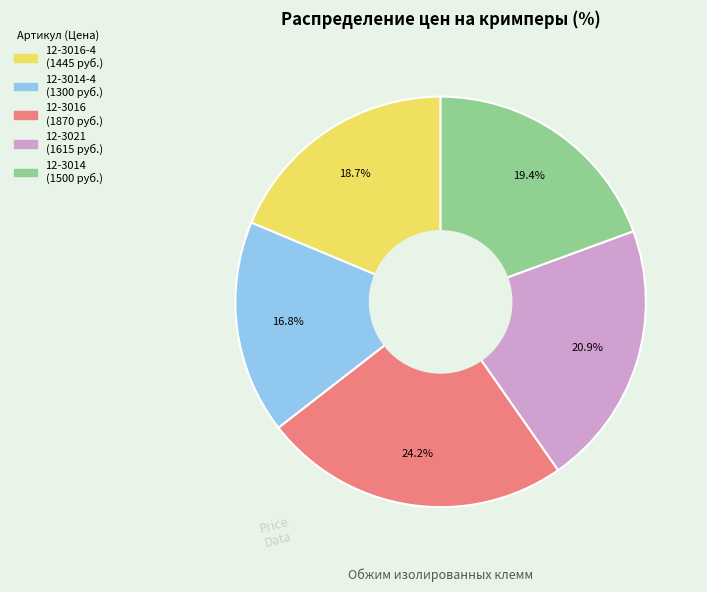

Is there any slice that represents more than half of the pie?

No